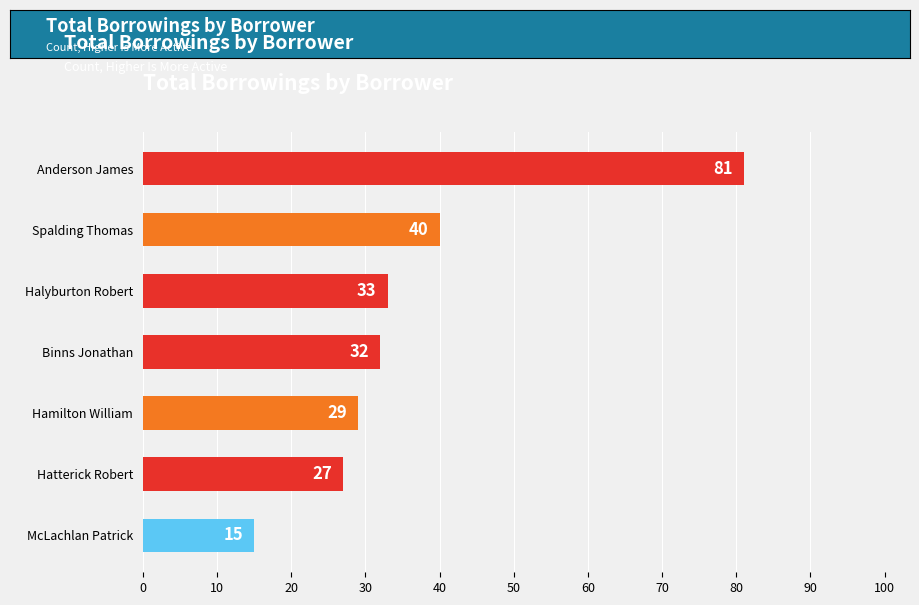

Are the bars grouped side by side (vs. stacked)?

No